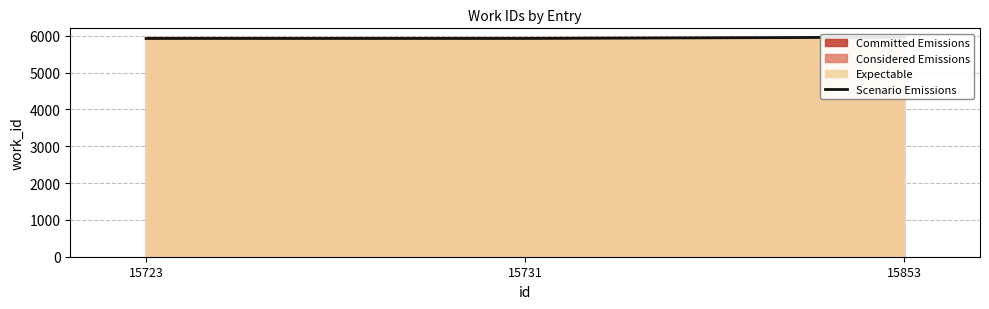

List the labels in order of value, smallest first.

15723, 15731, 15853